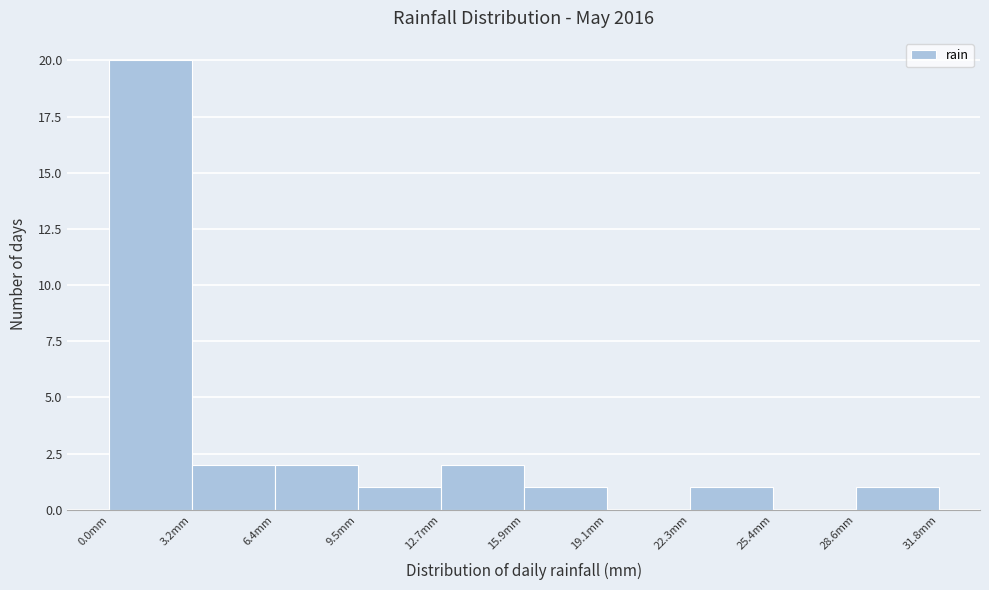

Over which range of the x-axis is the bar tallest?

0.0 to 3.0